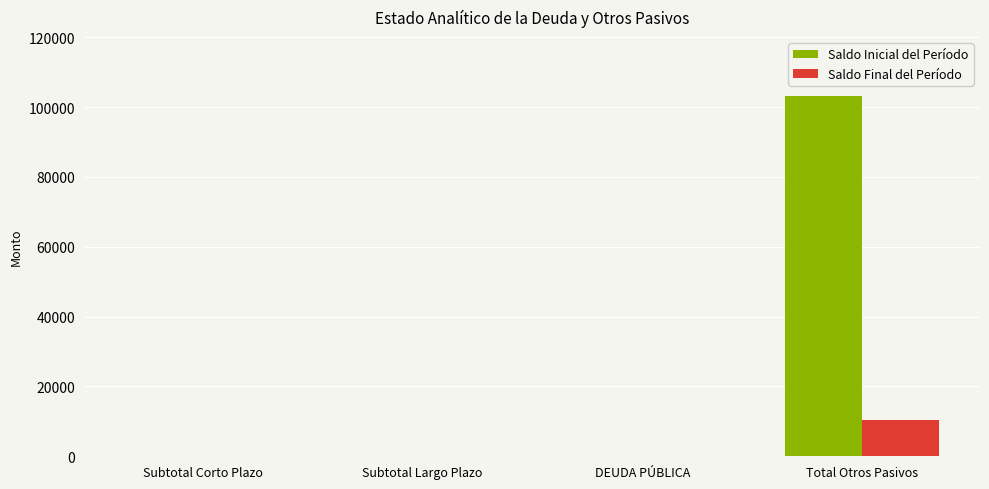

Reading left to right, transcribe all the data shown in this chart.

Saldo Inicial del Período: Subtotal Corto Plazo=0.0	Subtotal Largo Plazo=0.0	DEUDA PÚBLICA=0.0	Total Otros Pasivos=103197.6
Saldo Final del Período: Subtotal Corto Plazo=0.0	Subtotal Largo Plazo=0.0	DEUDA PÚBLICA=0.0	Total Otros Pasivos=10385.9